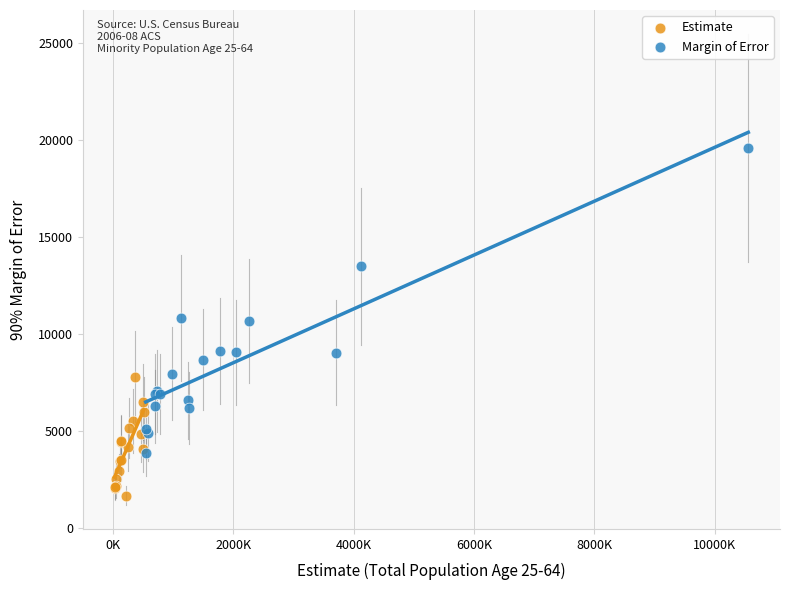

Which series contains the highest Y value?

Margin of Error